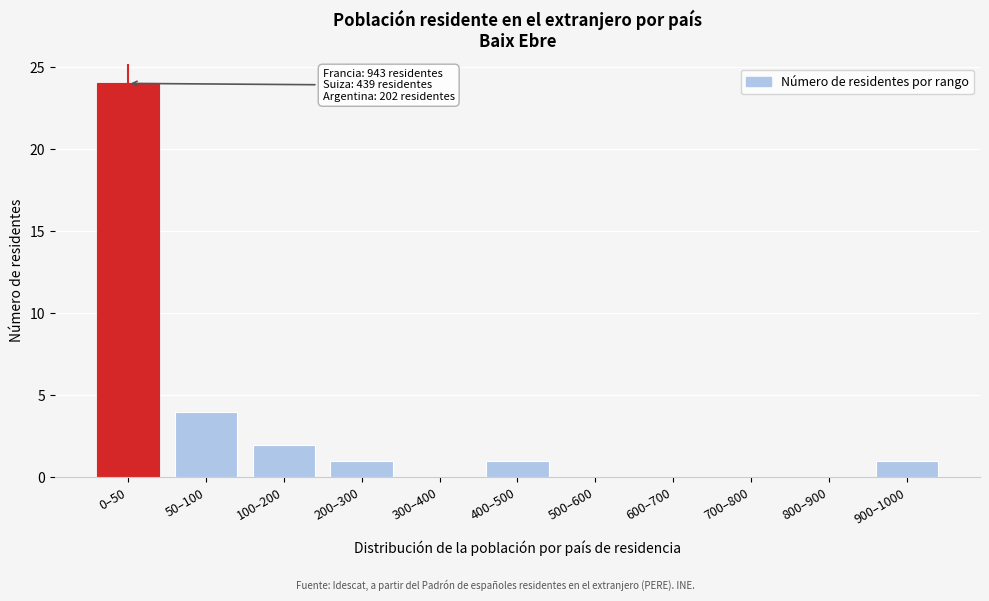

Reading left to right, extract all data points from this chart.

0–50=24	50–100=4	100–200=2	200–300=1	300–400=0	400–500=1	500–600=0	600–700=0	700–800=0	800–900=0	900–1000=1